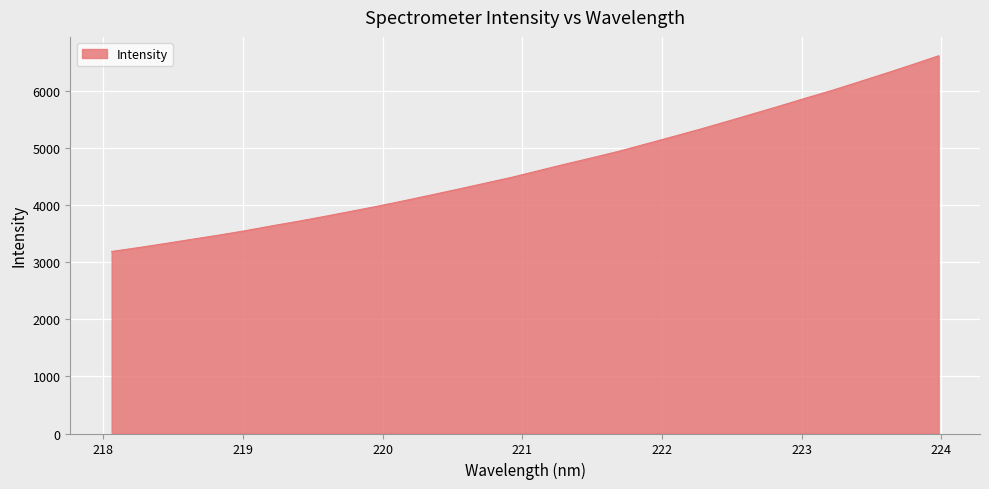

What is the smallest value displayed?

3188.1